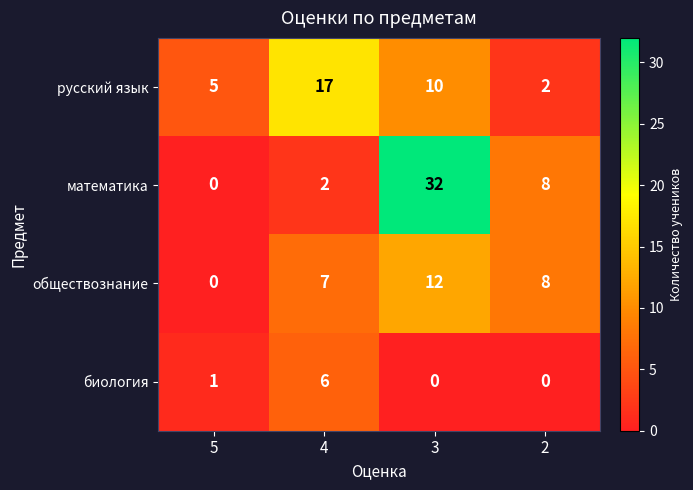

Rank the series by their maximum value, from lowest to highest.

биология, обществознание, русский язык, математика